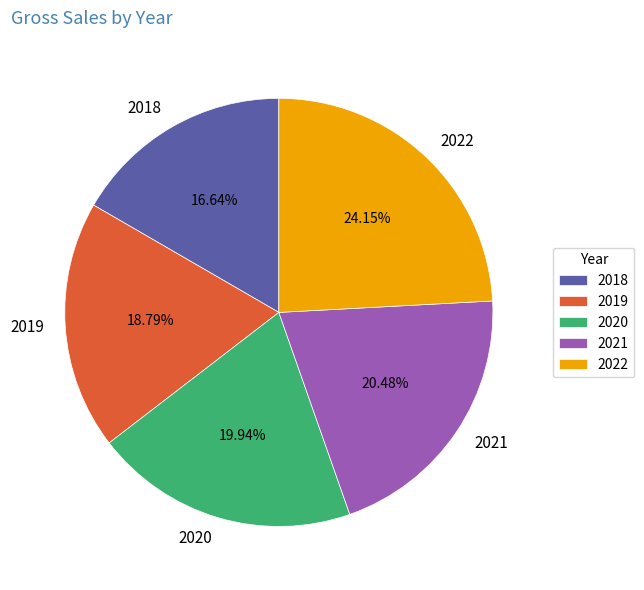

How many segments does this pie chart have?

5